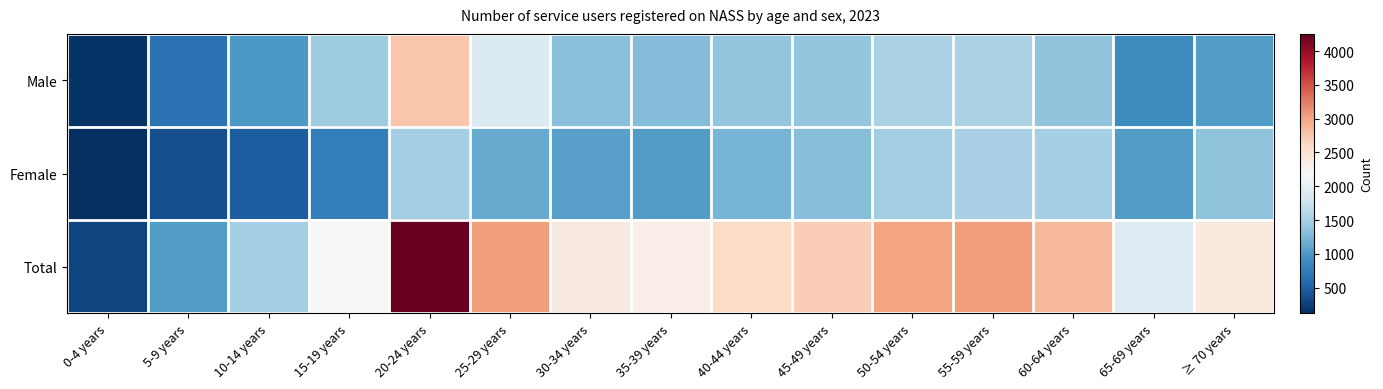

Reading right to left, transcribe all the data shown in this chart.

Male: ≥ 70 years=1039	65-69 years=894	60-64 years=1358	55-59 years=1535	50-54 years=1534	45-49 years=1394	40-44 years=1366	35-39 years=1289	30-34 years=1318	25-29 years=1903	20-24 years=2765	15-19 years=1445	10-14 years=1002	5-9 years=665	0-4 years=168
Female: ≥ 70 years=1352	65-69 years=1030	60-64 years=1495	55-59 years=1521	50-54 years=1469	45-49 years=1301	40-44 years=1220	35-39 years=1036	30-34 years=1060	25-29 years=1142	20-24 years=1489	15-19 years=754	10-14 years=480	5-9 years=370	0-4 years=121
Total: ≥ 70 years=2391	65-69 years=1924	60-64 years=2853	55-59 years=3056	50-54 years=3003	45-49 years=2695	40-44 years=2586	35-39 years=2325	30-34 years=2378	25-29 years=3045	20-24 years=4254	15-19 years=2202	10-14 years=1487	5-9 years=1040	0-4 years=289